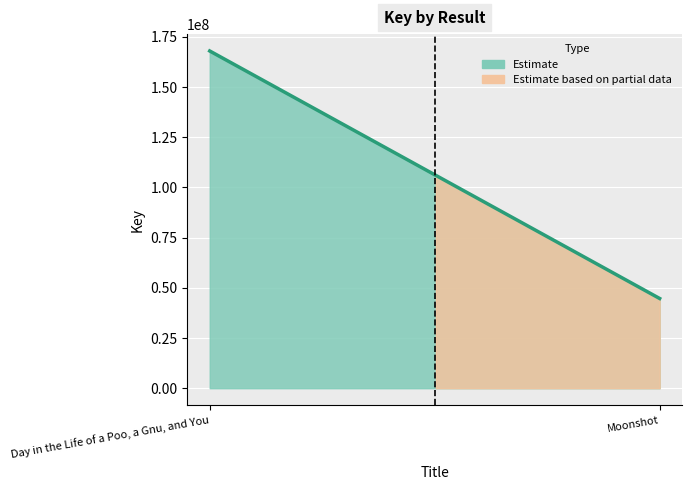

How many values in the Estimate based on partial data series are below 168014715?

1